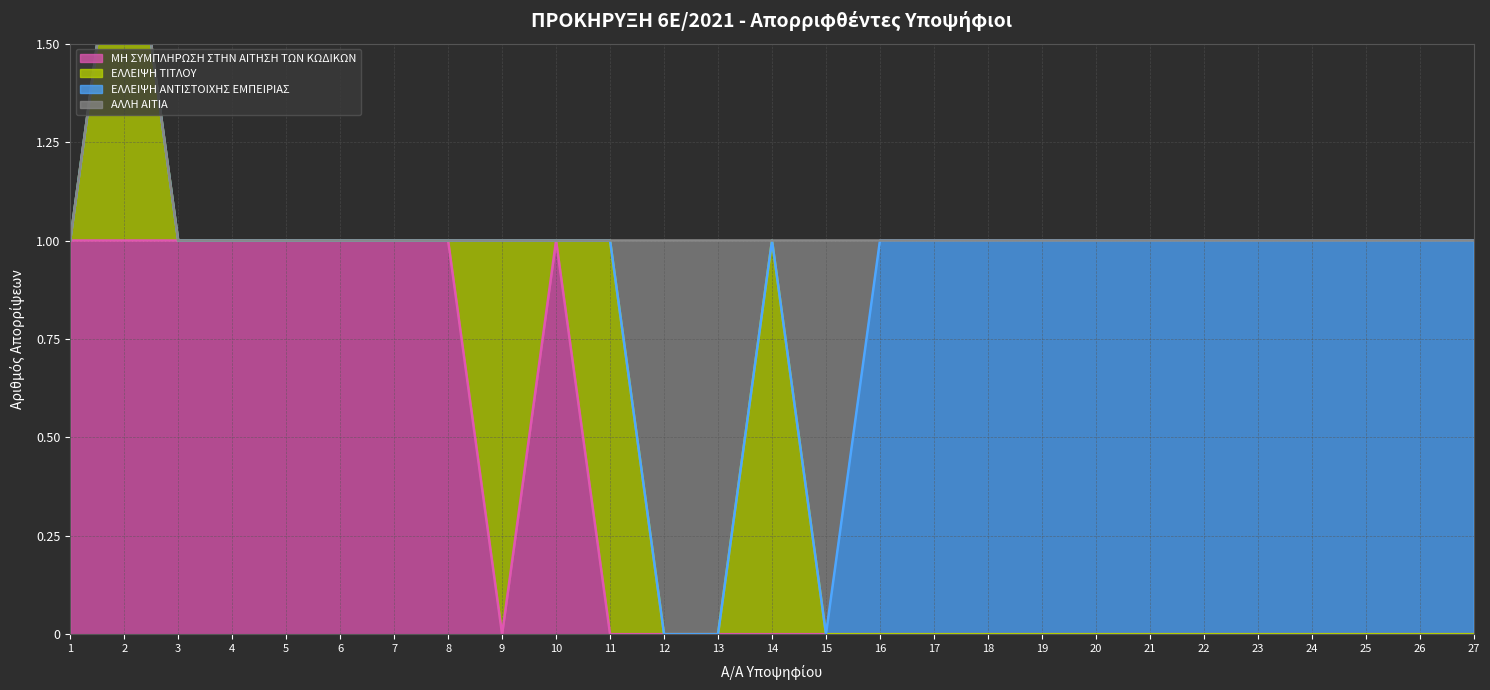

True or false: ΕΛΛΕΙΨΗ ΤΙΤΛΟΥ (γραμμή) and ΑΛΛΗ ΑΙΤΙΑ (γραμμή) cross at least once.

False